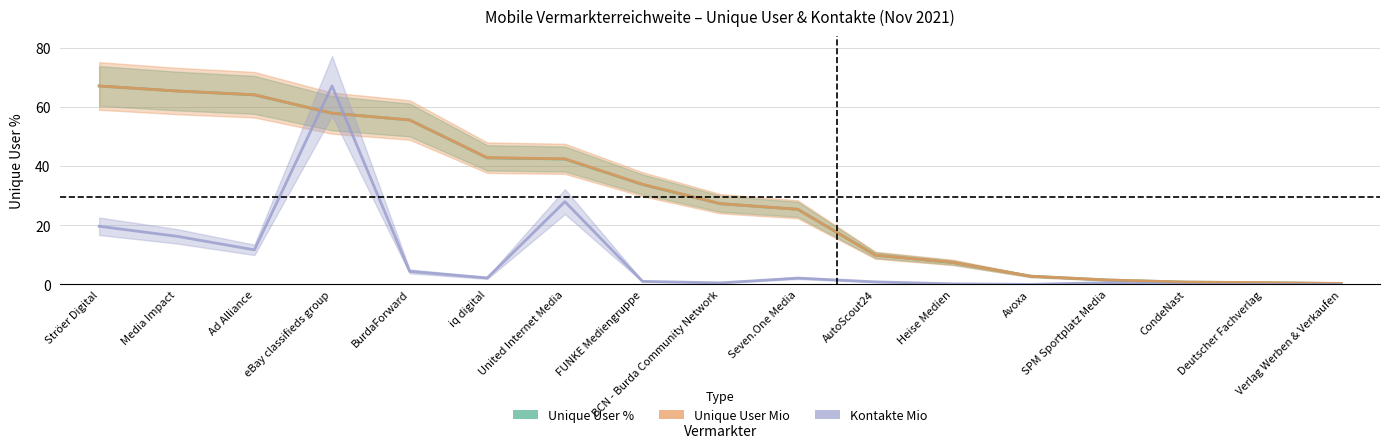

What is the maximum value for Unique User Mio?

67.1